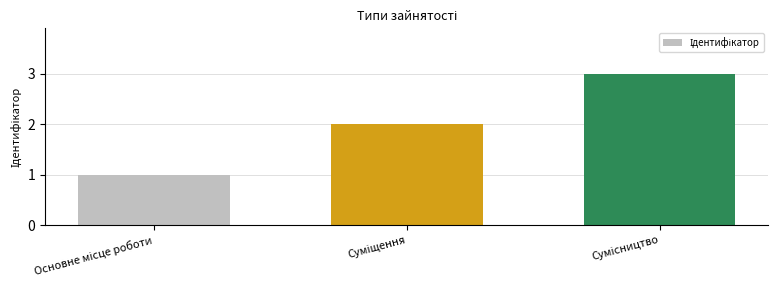

What is the sum of all values?

6